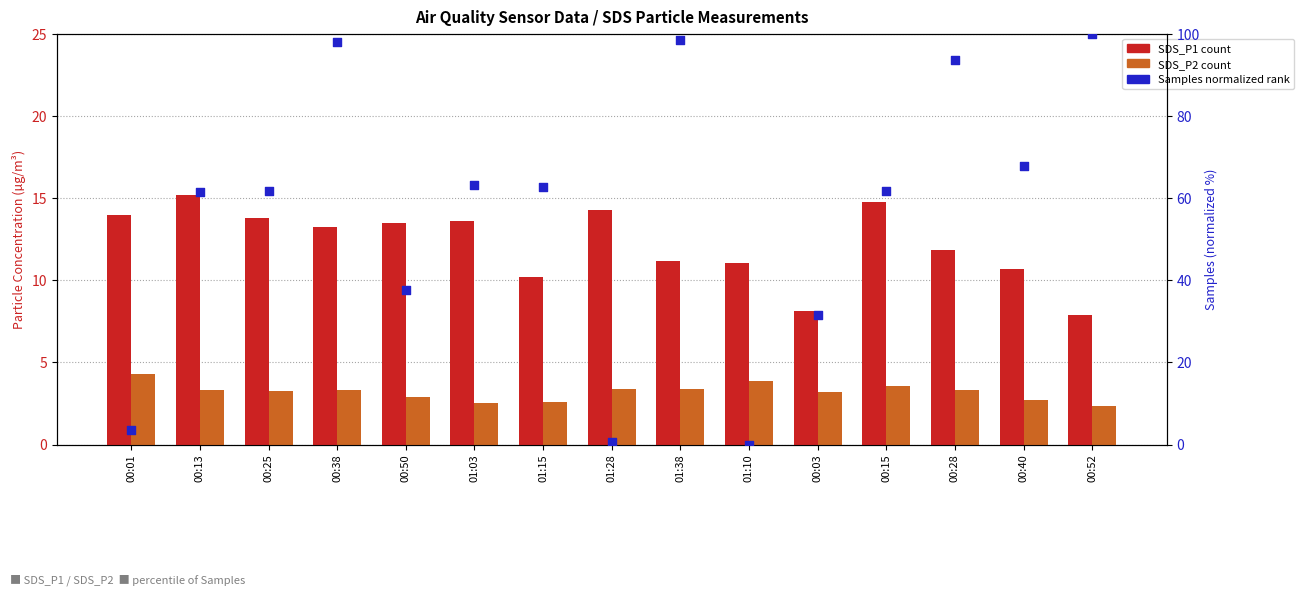

Which series contains the highest Y value?

Samples (normalized)